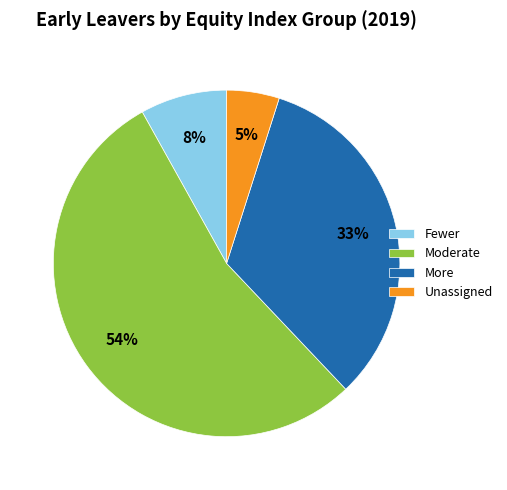

Which category has the biggest portion of the pie?

Moderate